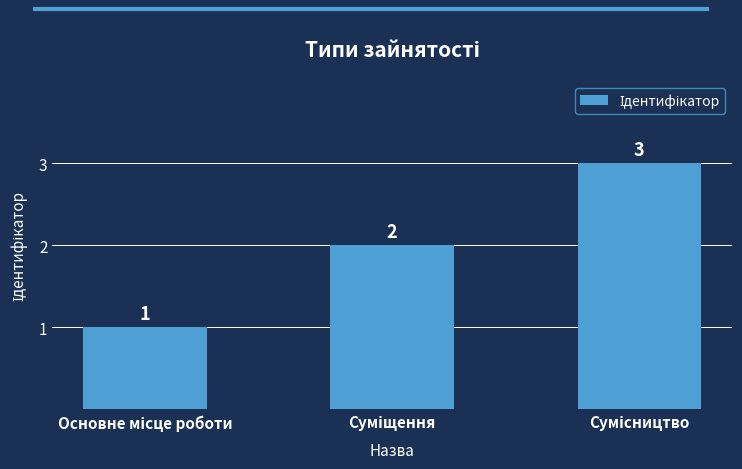

What is the value of the 2nd bar from the left?

2